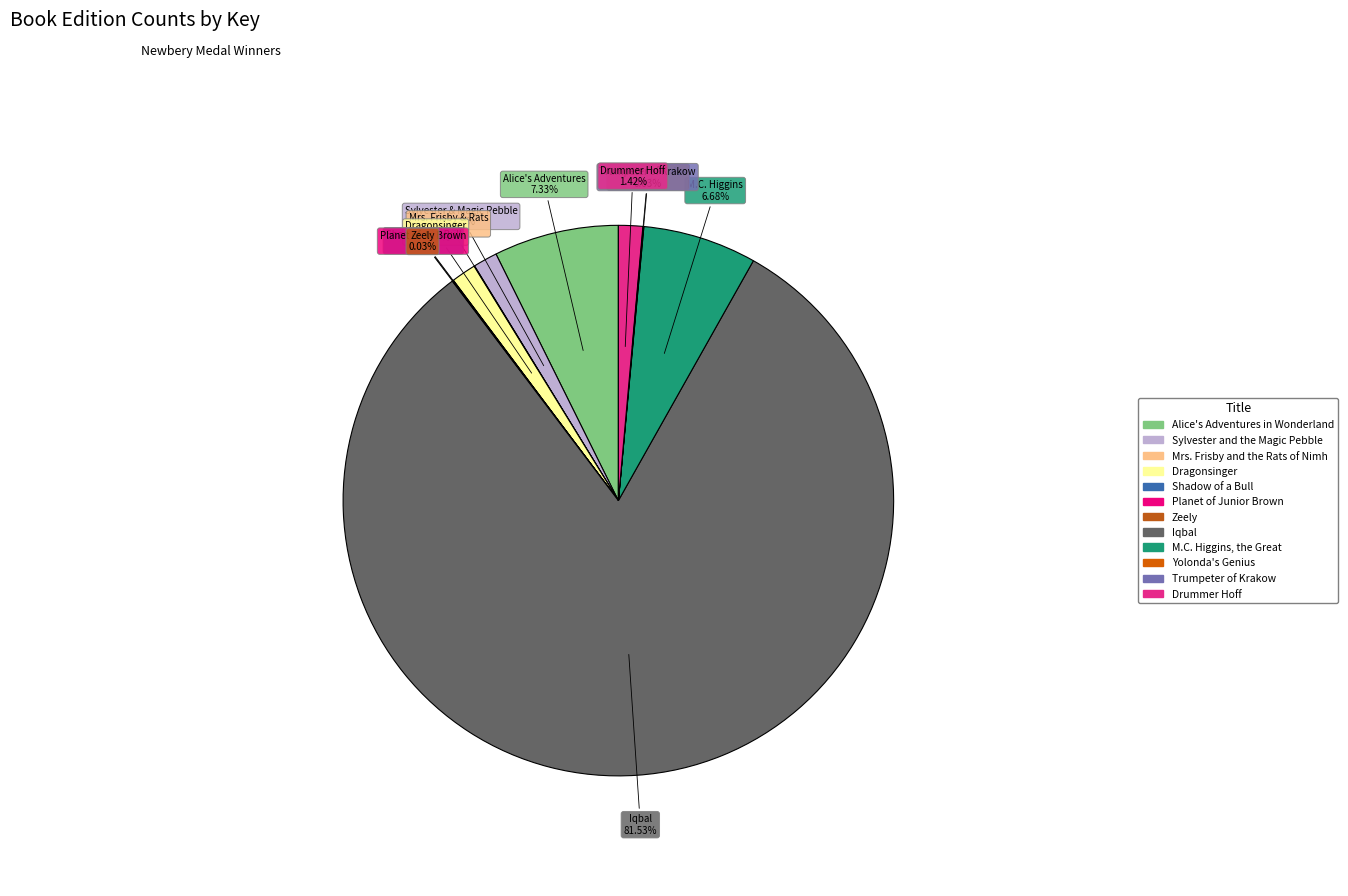

Which category accounts for the majority?

Iqbal